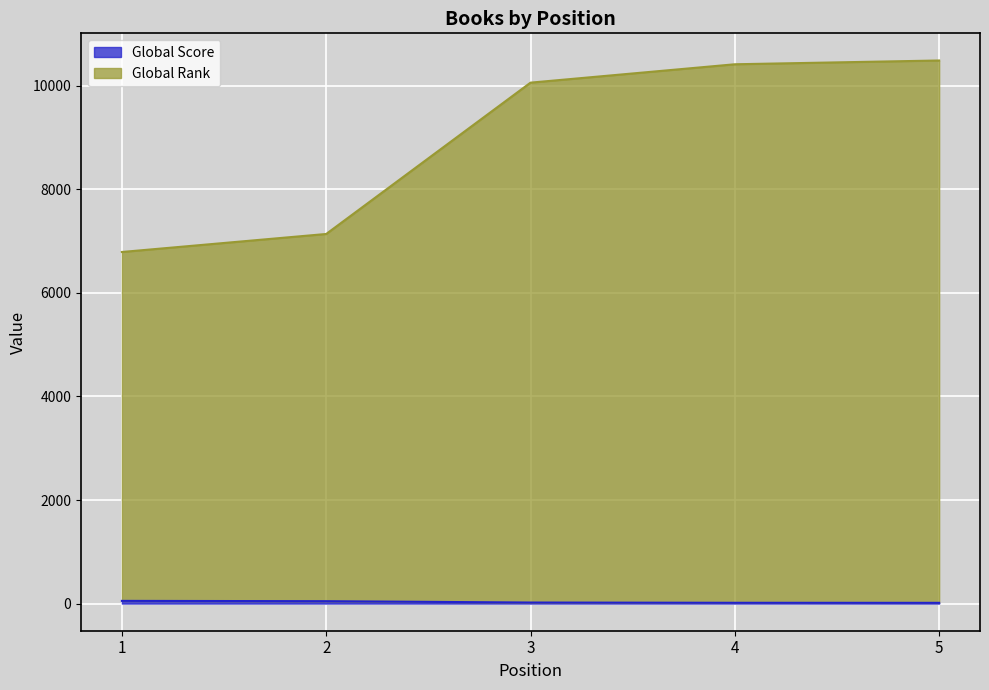

Which series changed the most between 1 and 3?

Global Rank